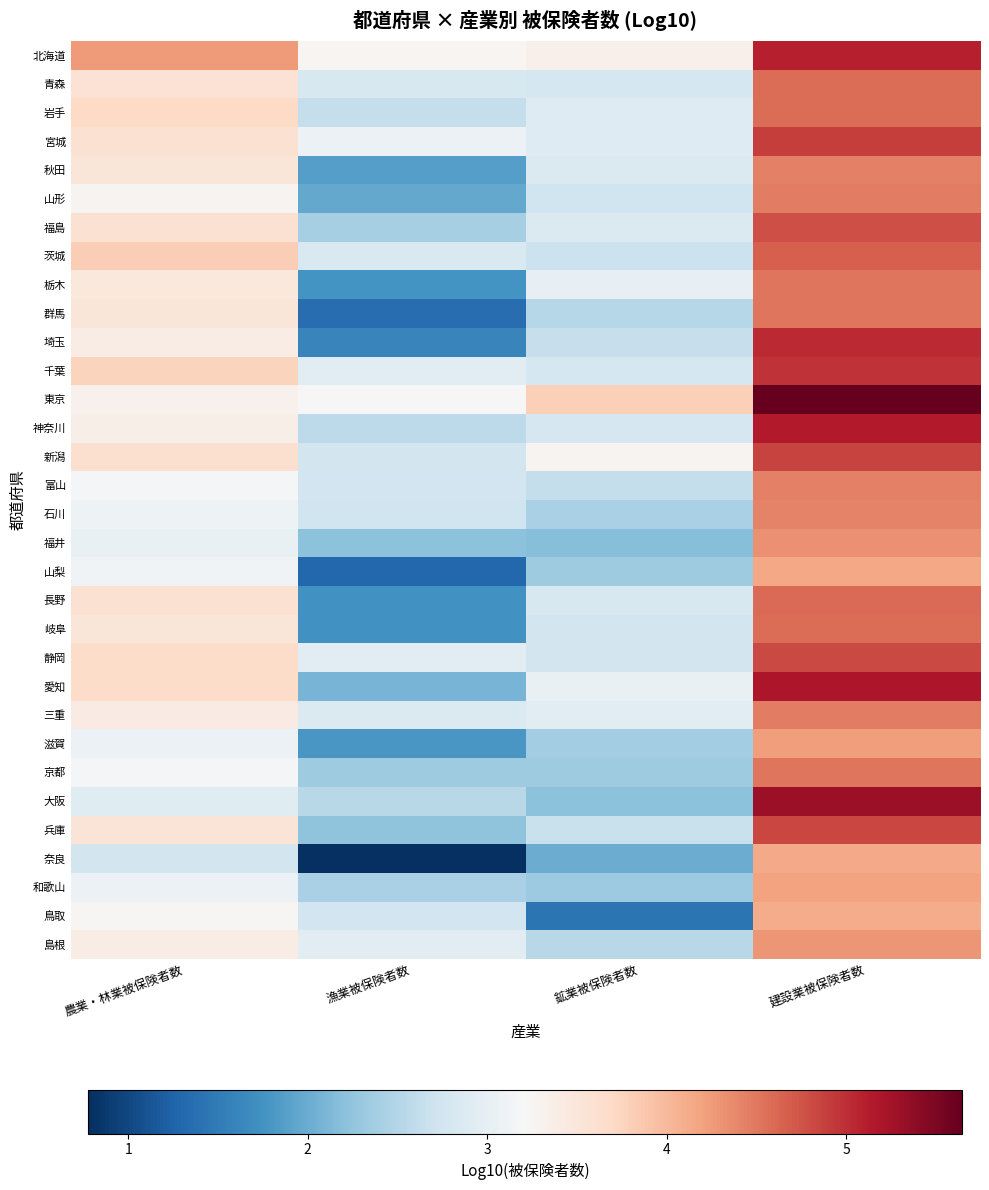

What is the spread (max minus min) of values at 漁業被保険者数?

2.5